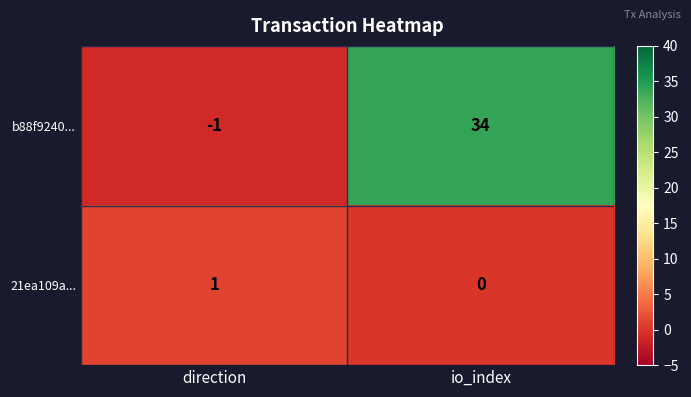

How many data points in 21ea109a... are less than 1?

1